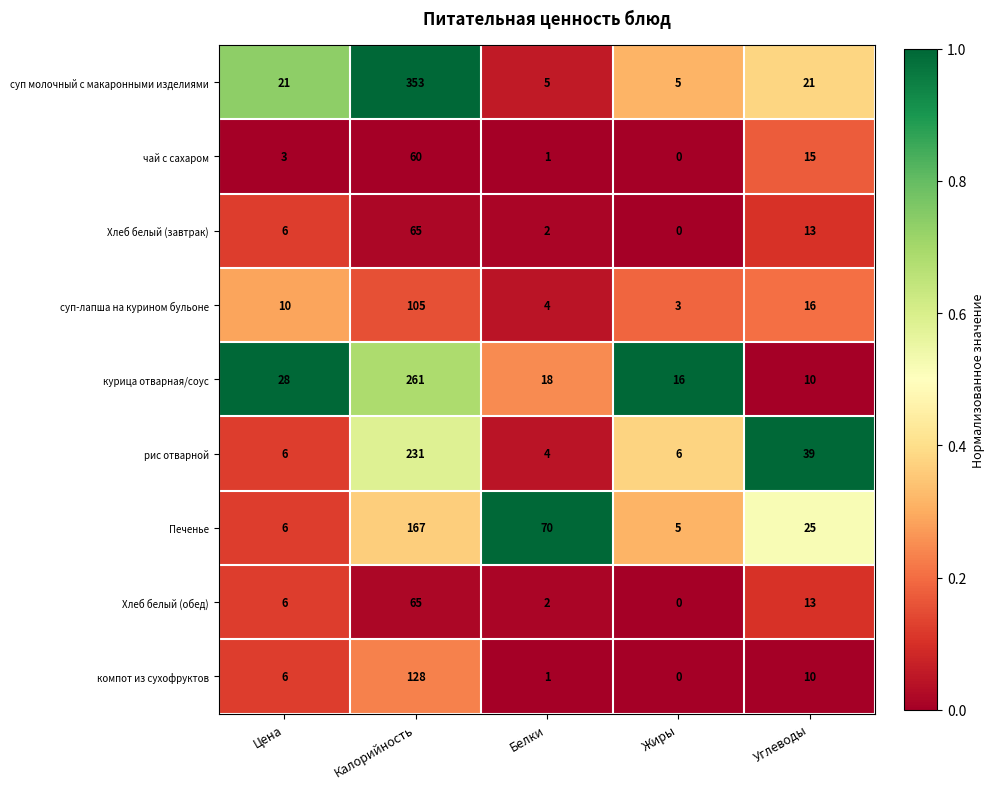

Which series changed the most between Калорийность and Углеводы?

суп молочный с макаронными изделиями